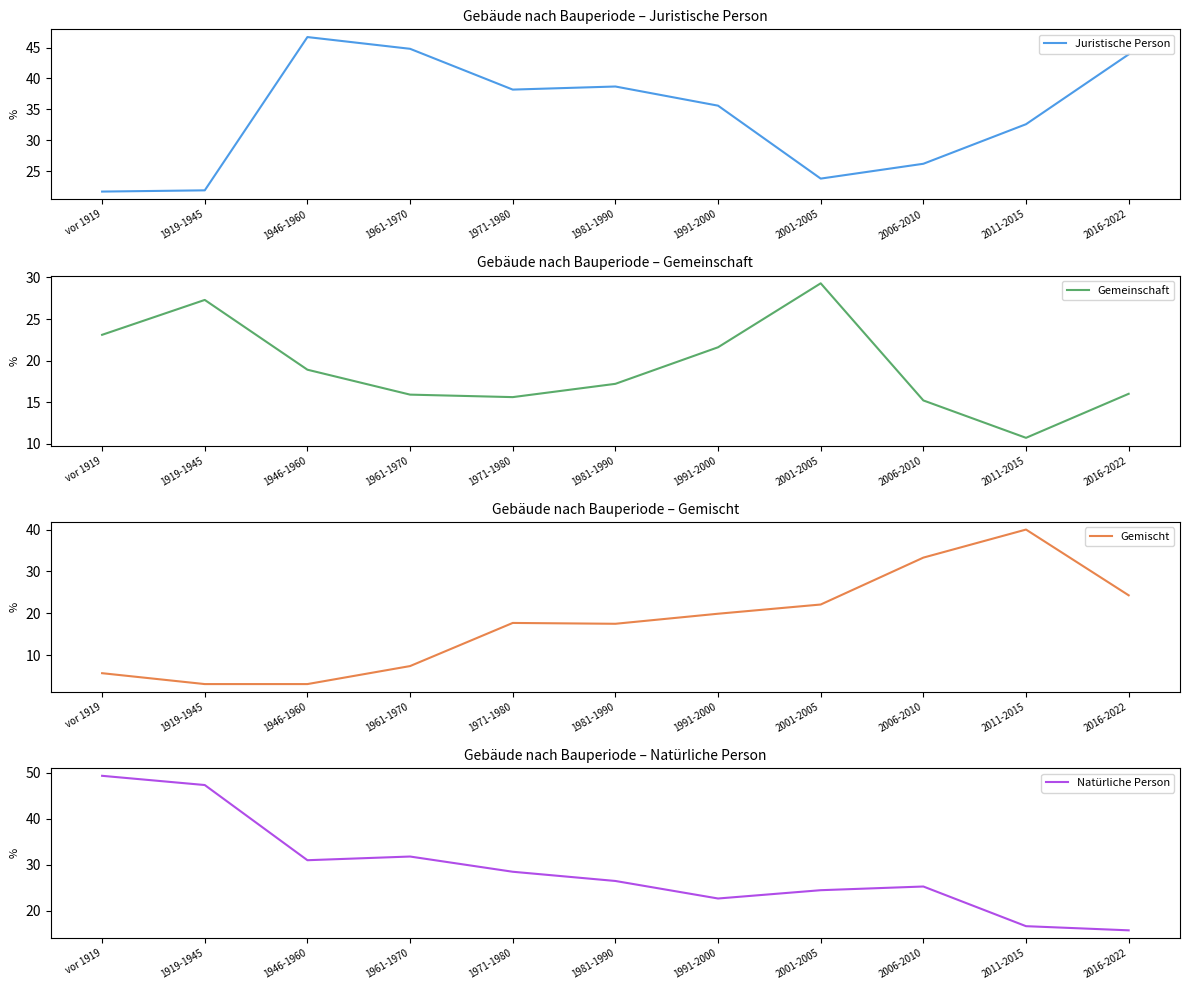

Which series has the largest range (max minus min)?

Gemischt